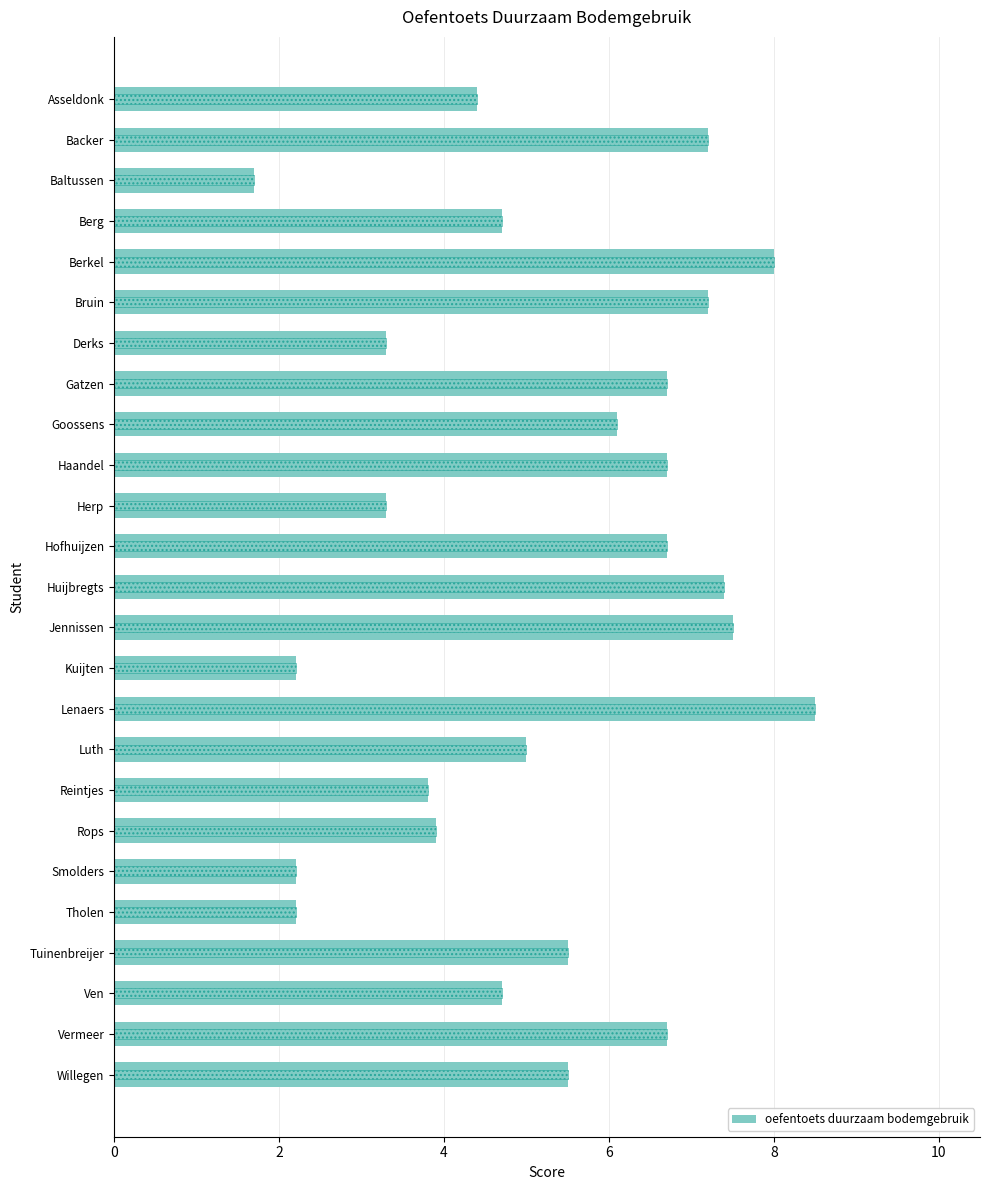

The value at Luth is 5.0. True or false?

True